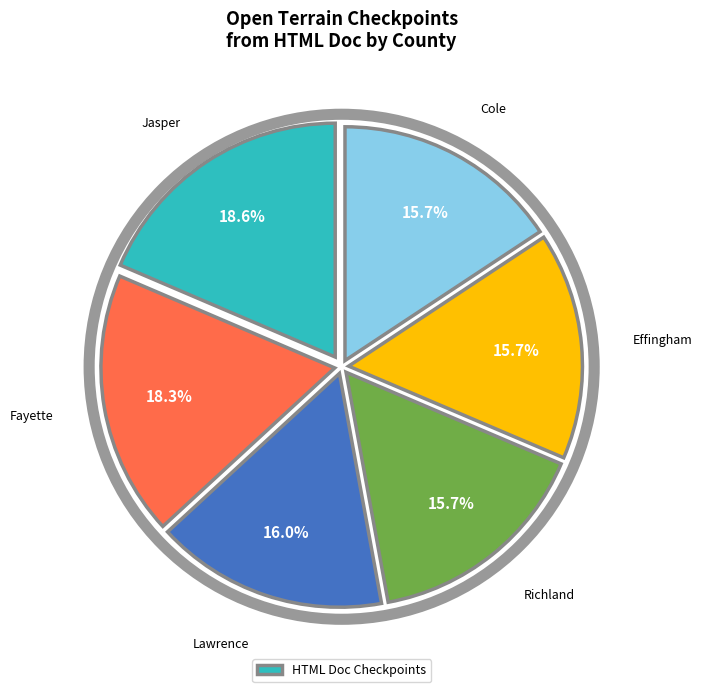

Does any single category account for the majority?

No